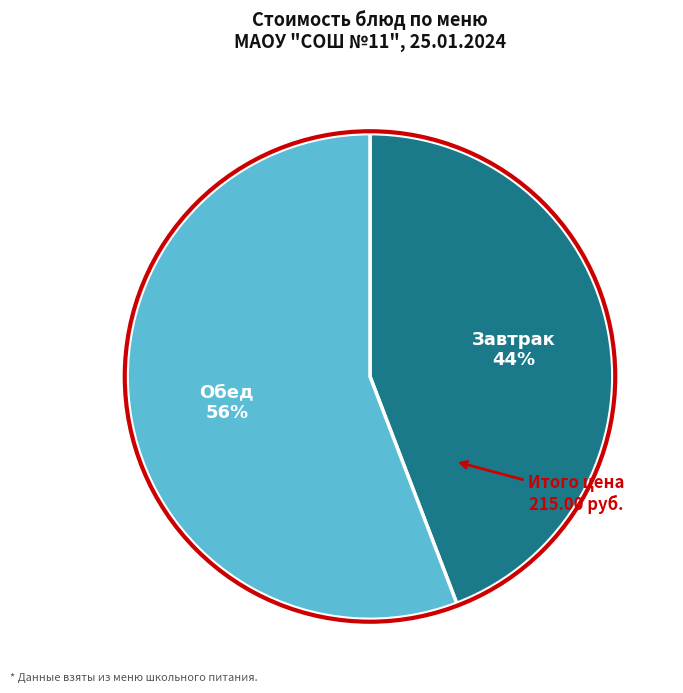

To the nearest percent, what is the difference between the largest and smallest slice percentages?

12%